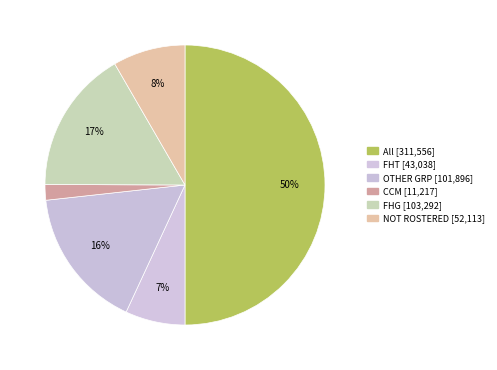

Rank the categories by value from lowest to highest.

CCM, FHT, NOT ROSTERED, OTHER GRP, FHG, All